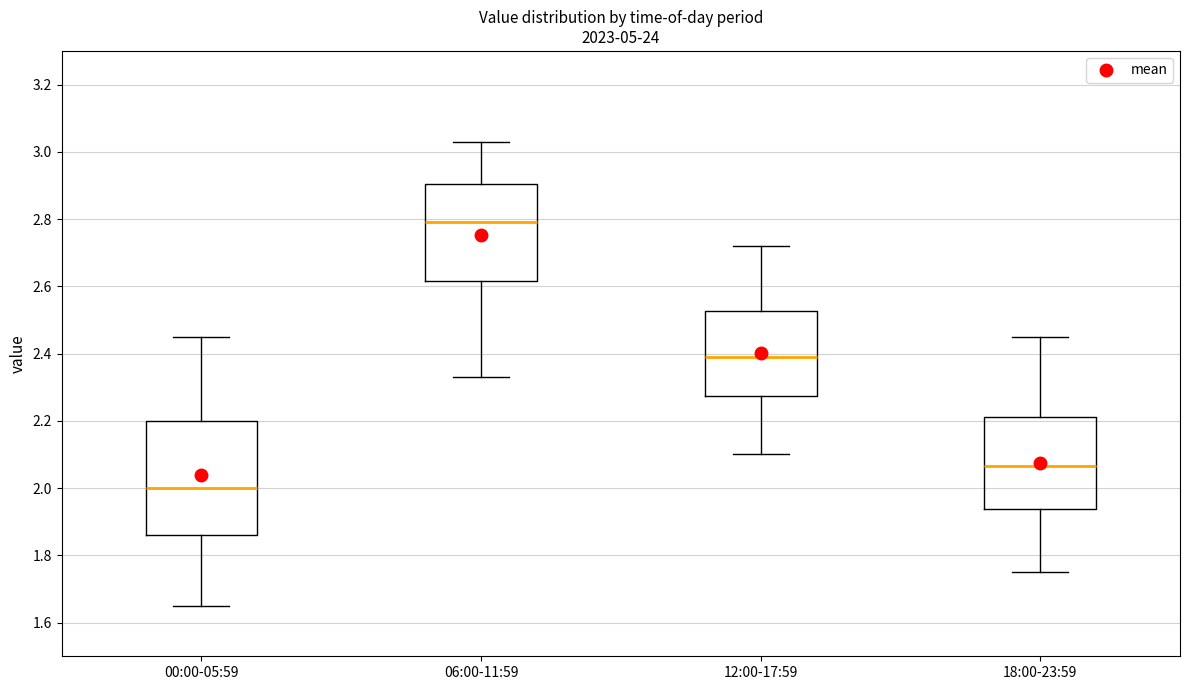

Which box's median line is the lowest?

00:00-05:59